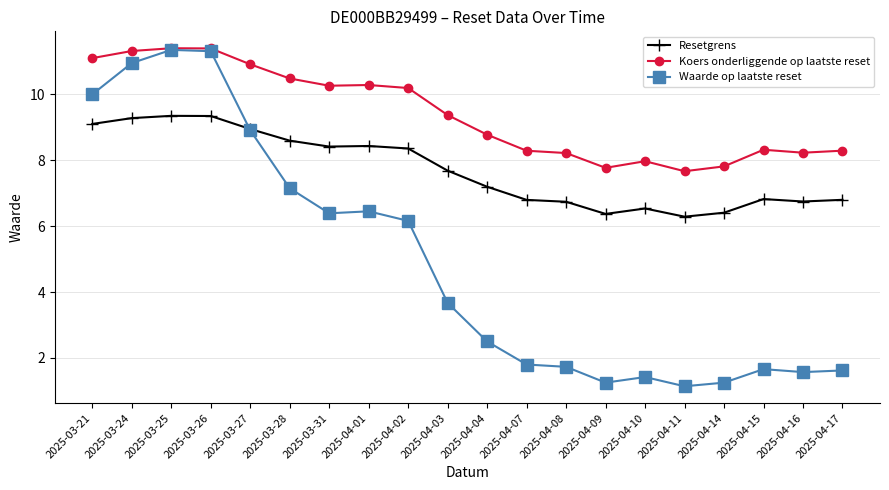

What are all the series names shown in the legend?

Resetgrens, Koers onderliggende op laatste reset, Waarde op laatste reset